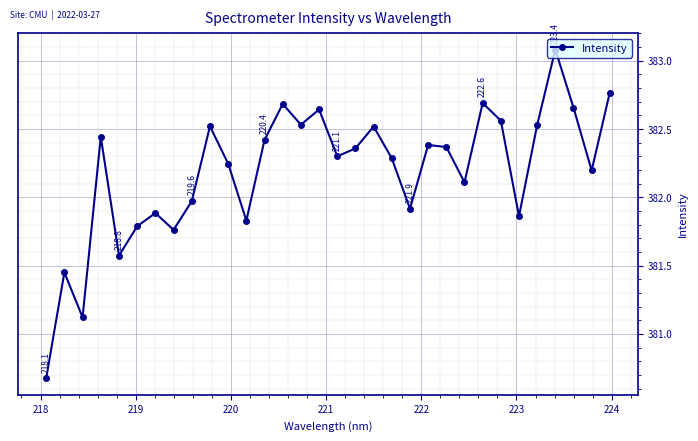

What is the difference between the maximum and second lowest values?

2.0